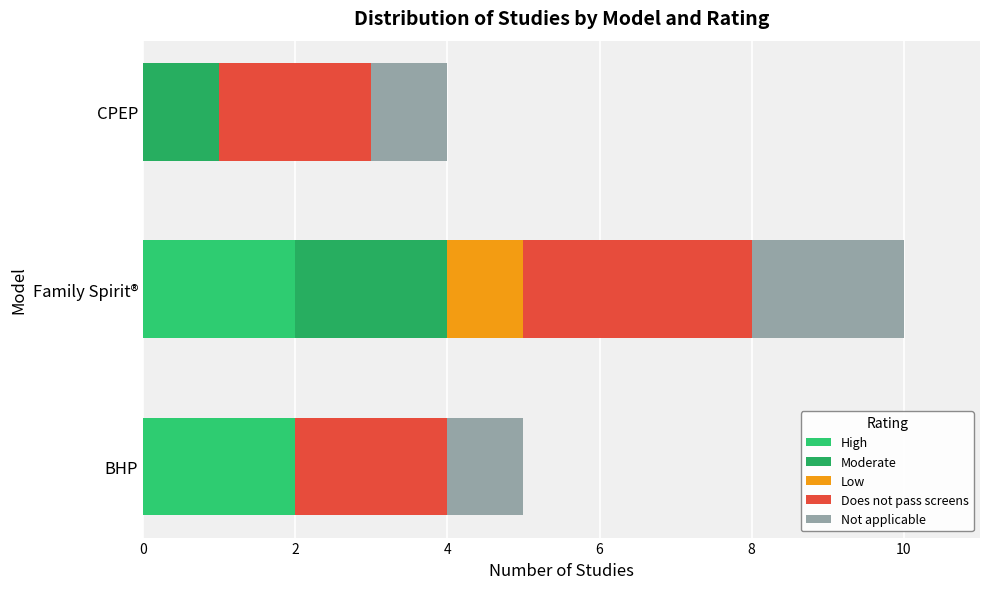

How many data points does each series have?

3